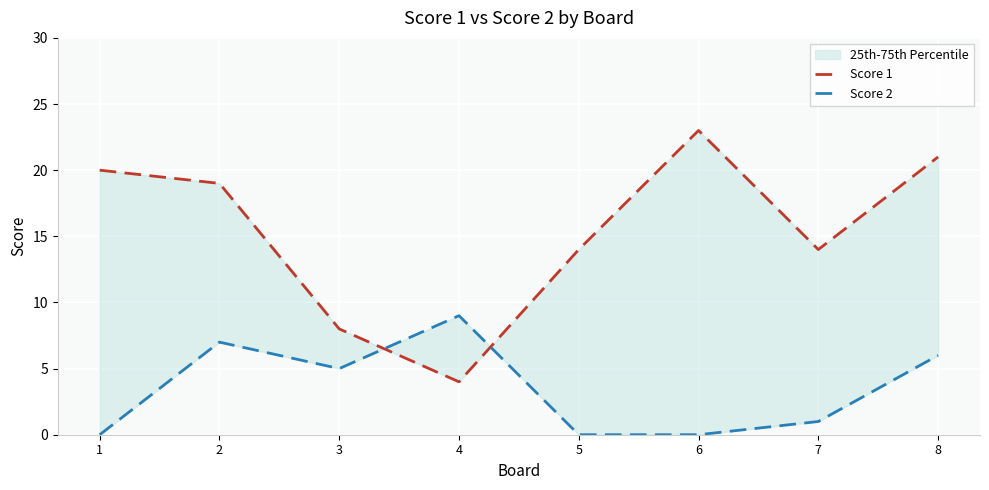

After their last crossing, which series has the higher values: Score 2 or Score 1?

Score 1